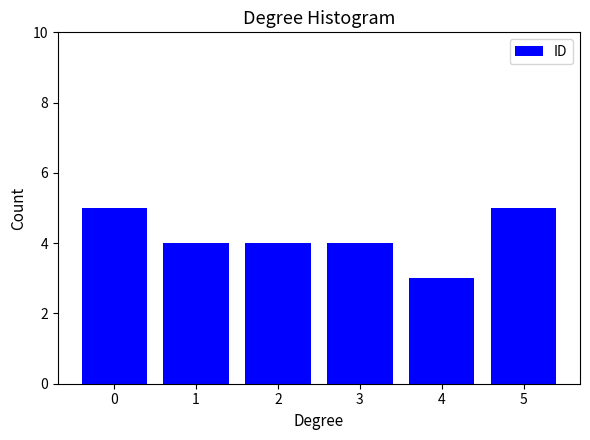

Reading left to right, what are all the values shown in this chart?

5	4	4	4	3	5